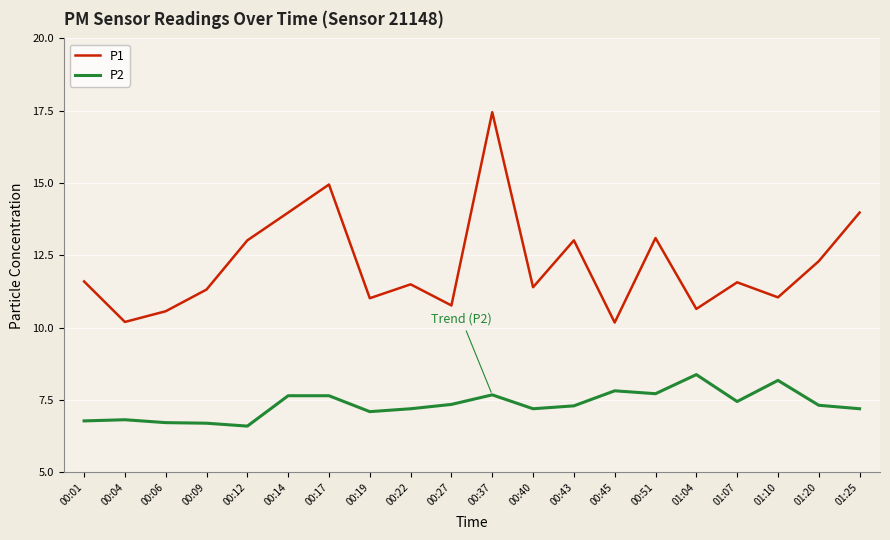

At which category is the sum across all series the highest?

00:37